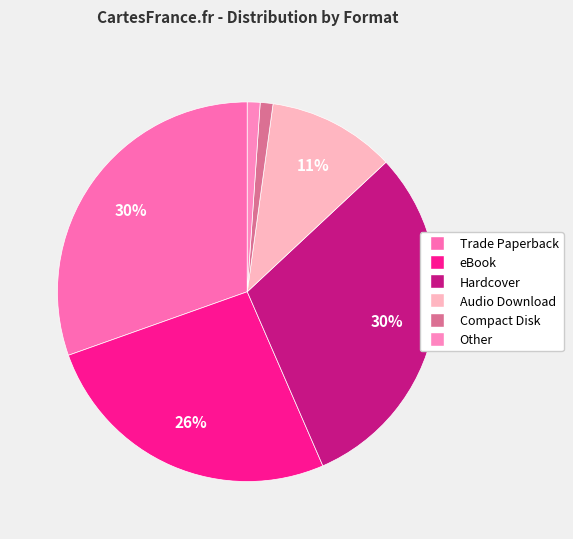

Is it true that Other is 1% of the pie?

True